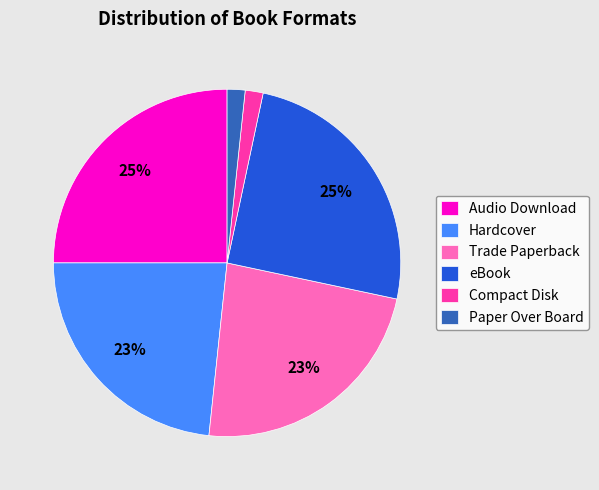

To the nearest percent, what is the difference between the Trade Paperback and eBook slice percentages?

2%